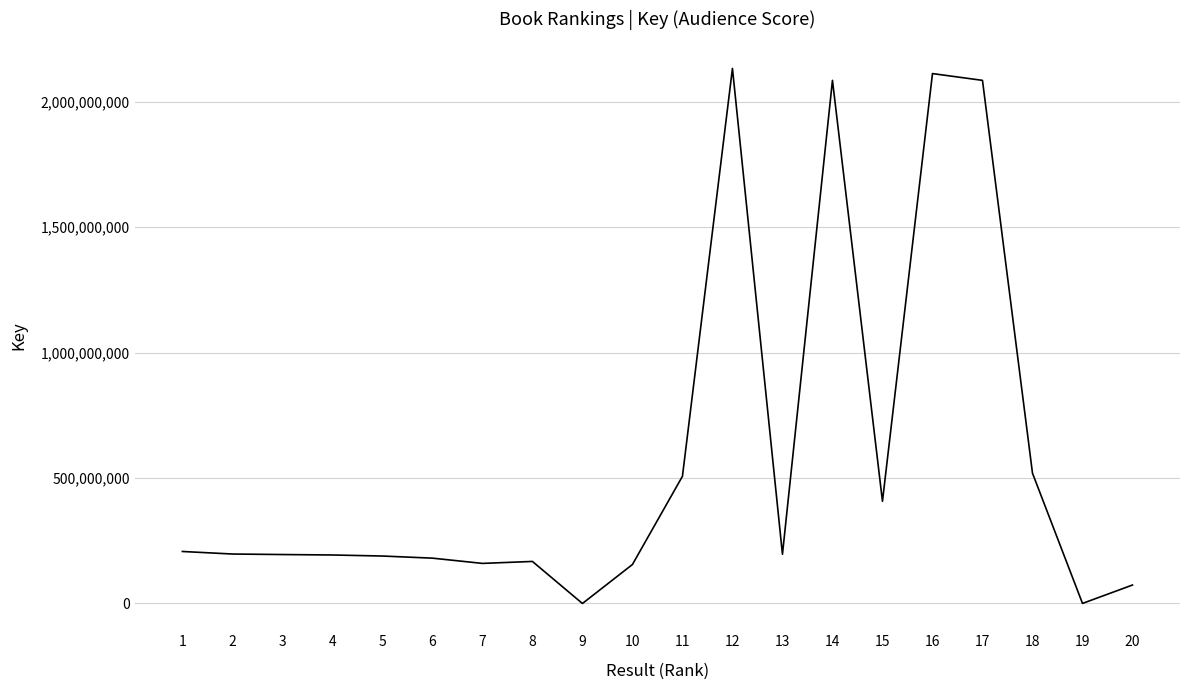

Is it true that the value at 1 is 207292038?

True